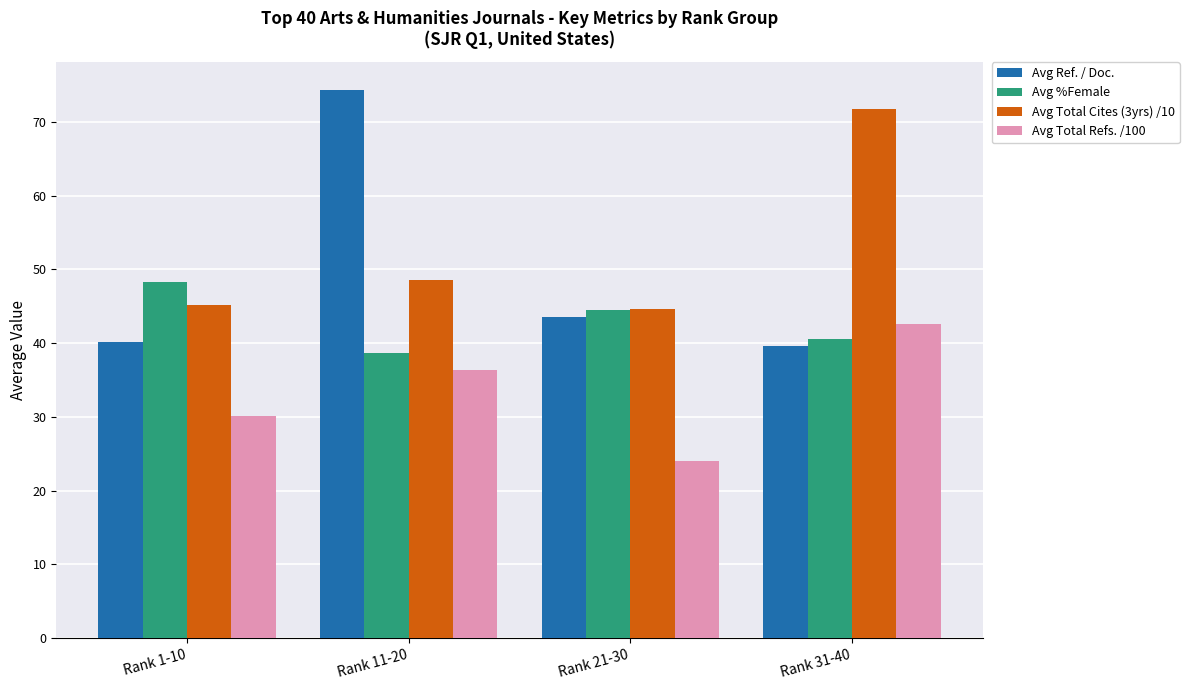

How many data points in Avg %Female are above 44?

2